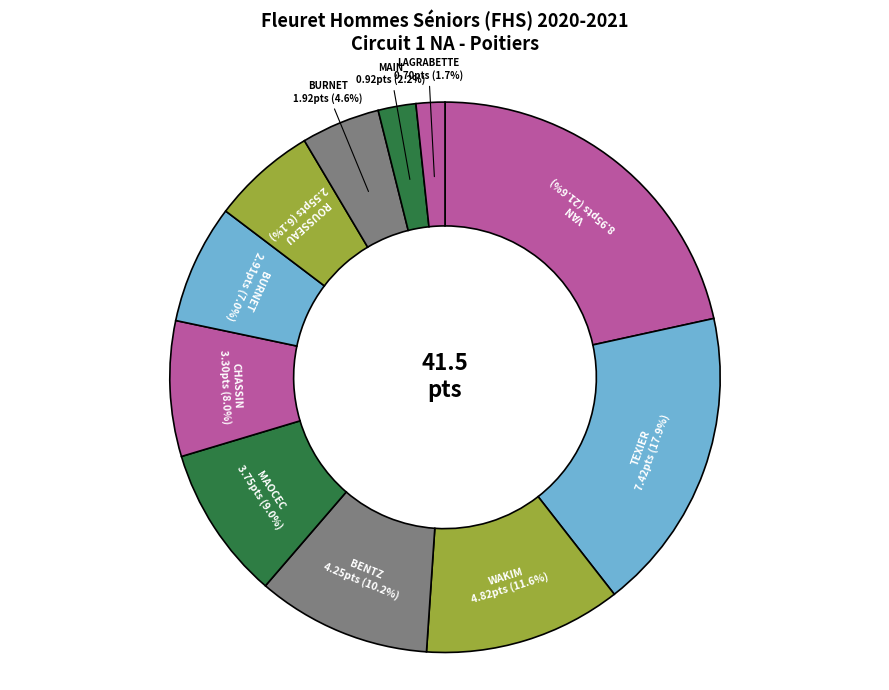

To the nearest percent, what is the average slice percentage?

9%